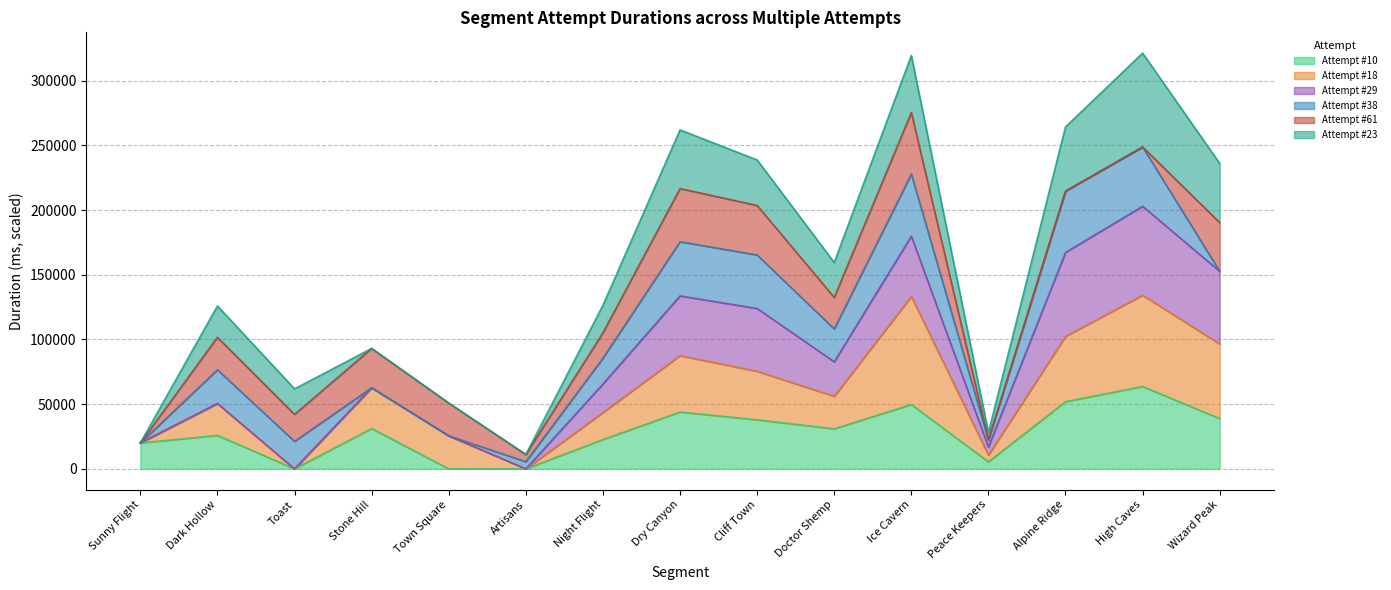

The Attempt #10 series shows 0.0 at Town Square. True or false?

True